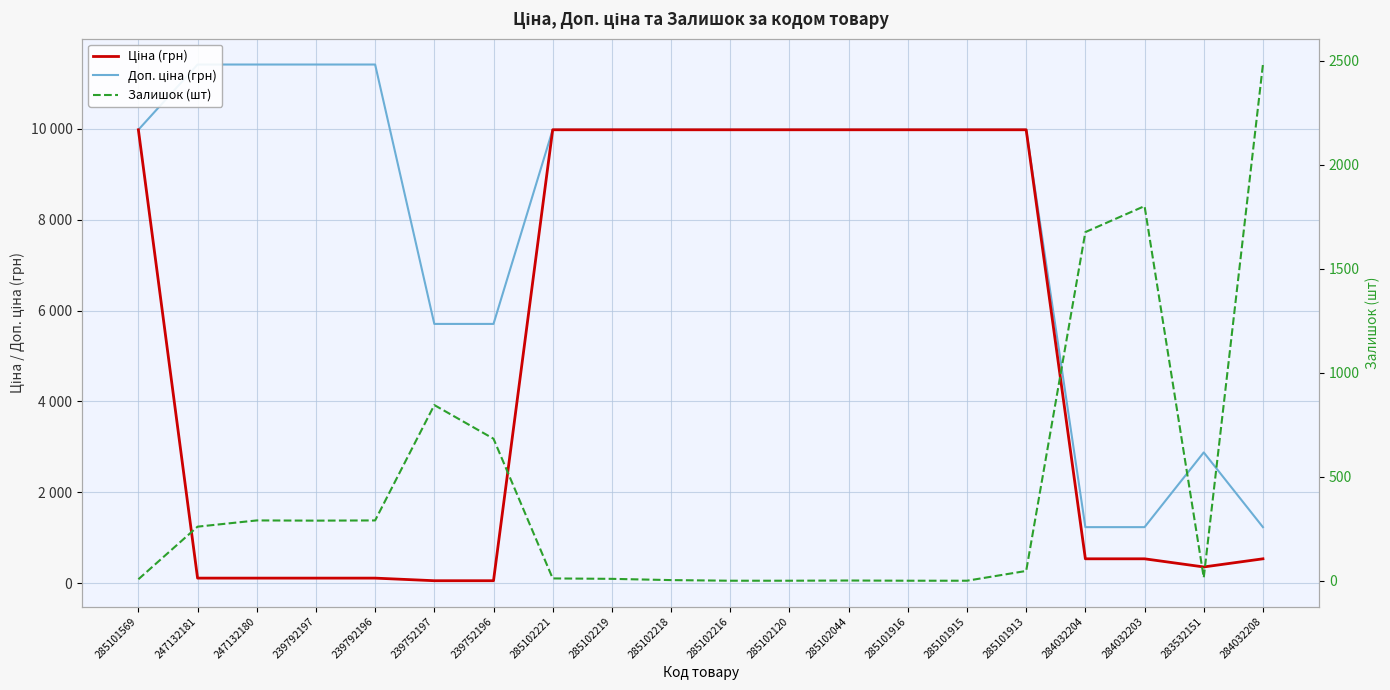

True or false: Доп. ціна (грн) has more than 0 interior local peaks.

True